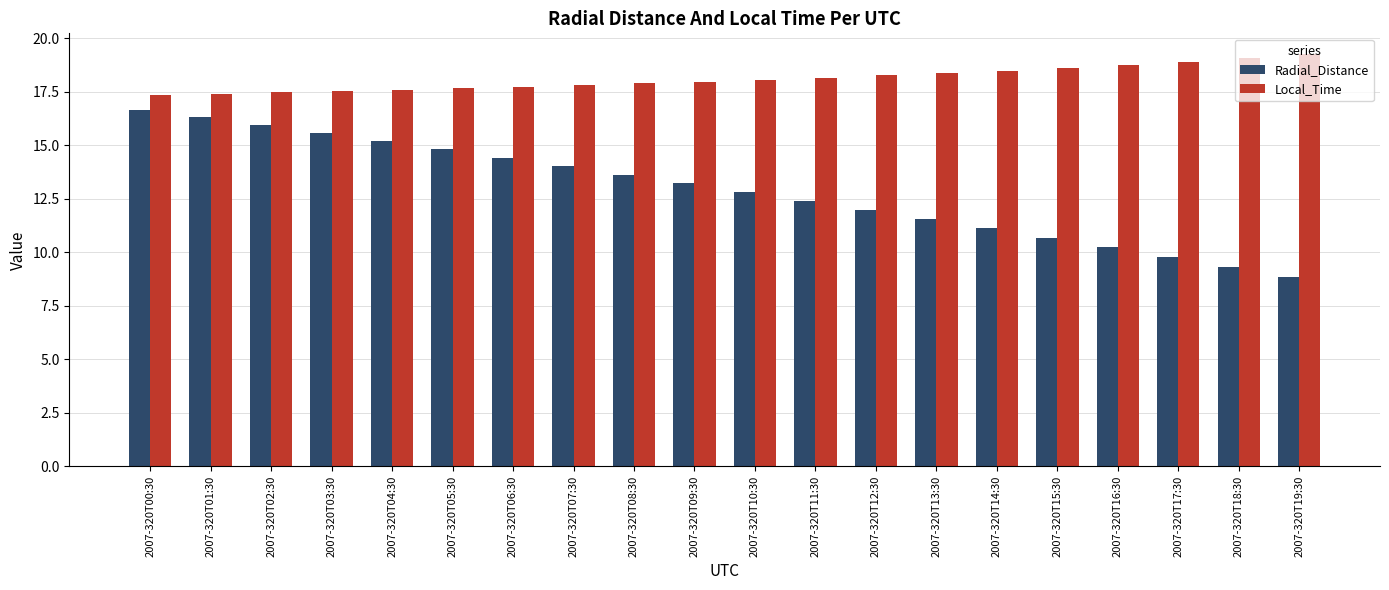

At which category does the chart reach its peak across all series?

2007-320T19:30